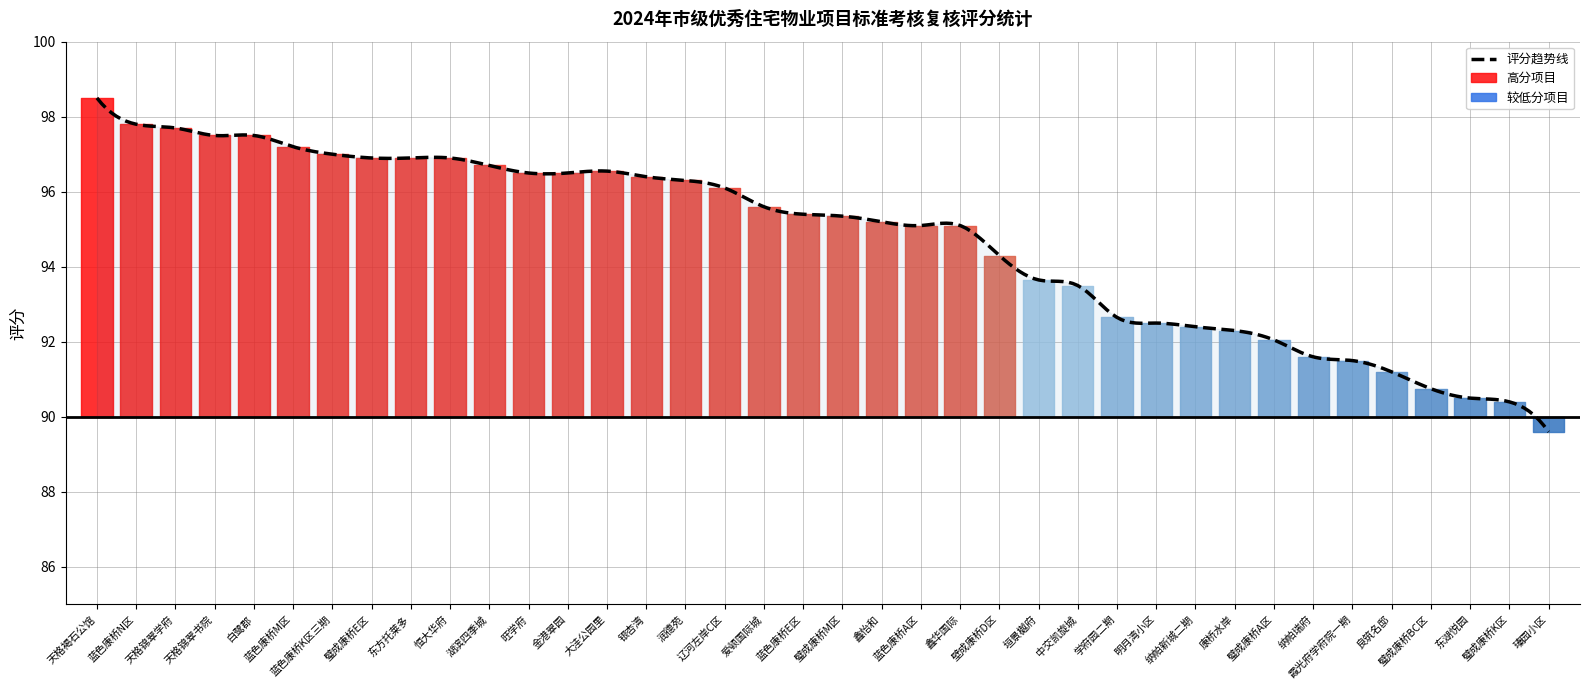

Where is the data nearest to the value 94?

壁成康桥D区